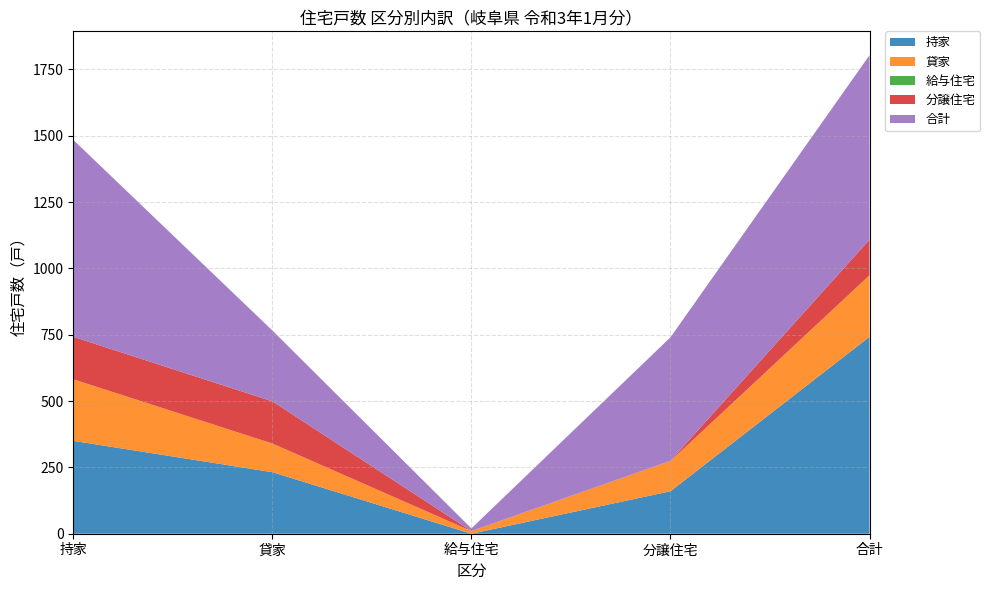

Reading left to right, list all the values displayed in this chart.

持家: 持家=350	貸家=232	給与住宅=0	分譲住宅=160	合計=742
貸家: 持家=232	貸家=108	給与住宅=10	分譲住宅=114	合計=232
給与住宅: 持家=0	貸家=0	給与住宅=0	分譲住宅=0	合計=0
分譲住宅: 持家=160	貸家=159	給与住宅=0	分譲住宅=1	合計=134
合計: 持家=742	貸家=267	給与住宅=10	分譲住宅=465	合計=695